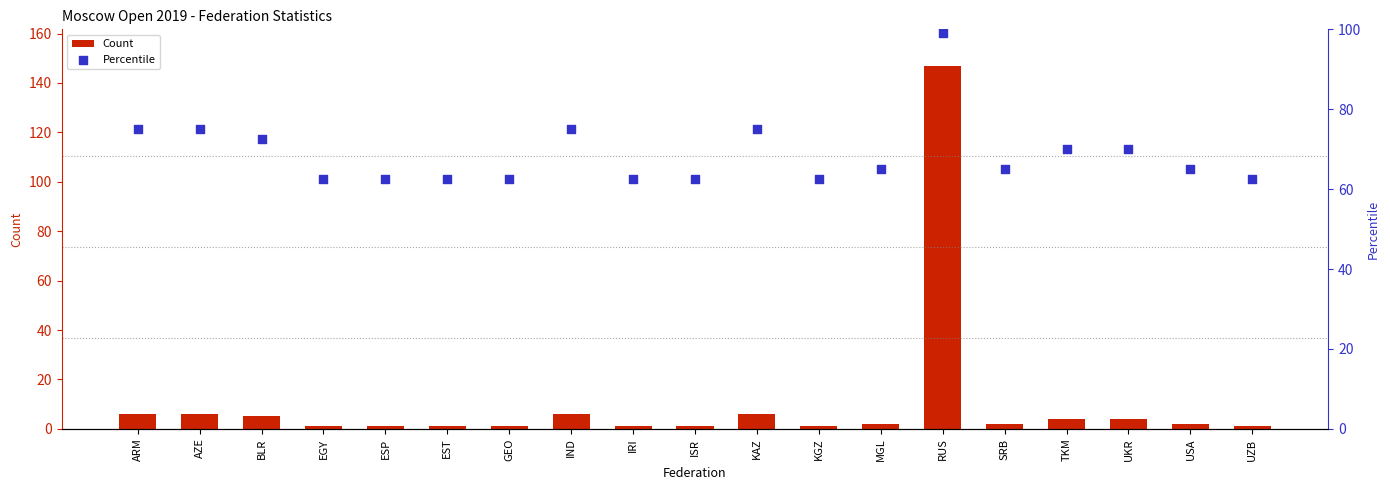

Which series contains the highest Y value?

Count